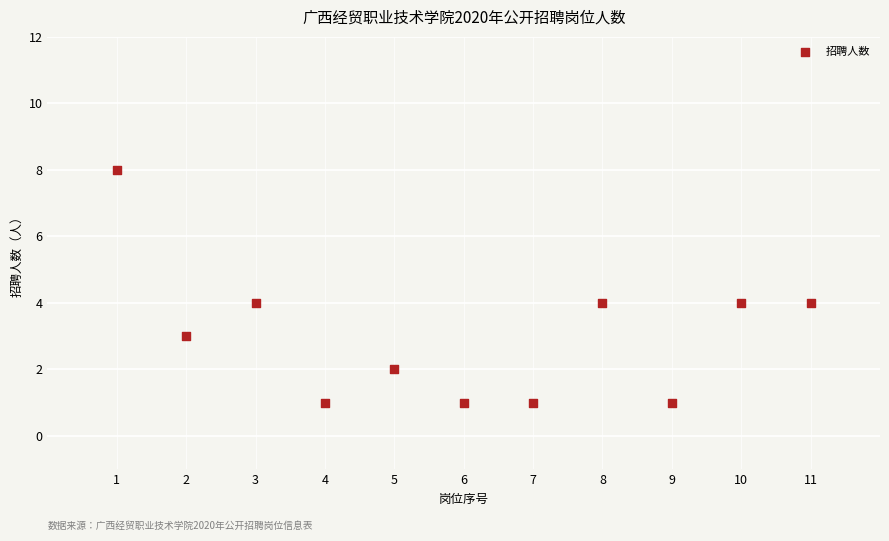

What is the range of Y values (max minus min)?

7